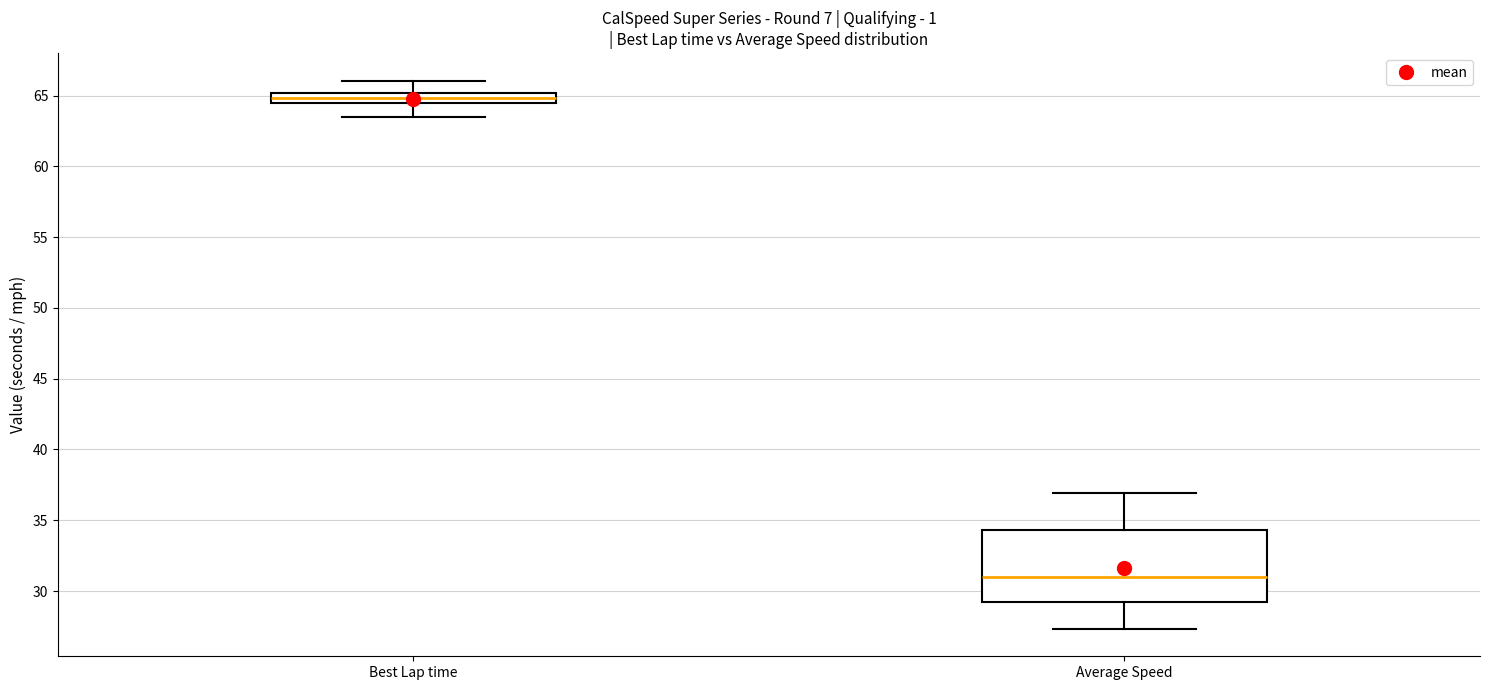

Where is the lower edge of the box for Average Speed on the y-axis? The values are not printed on the chart, so give them approximately, as read against the axis.

29.5